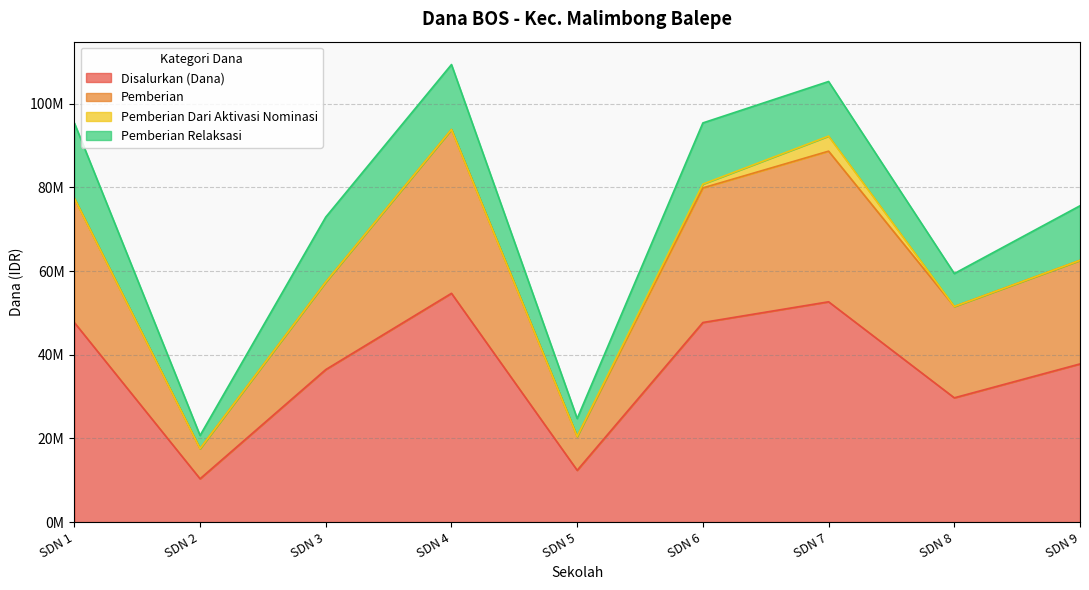

Count the number of categories in the chart.

9